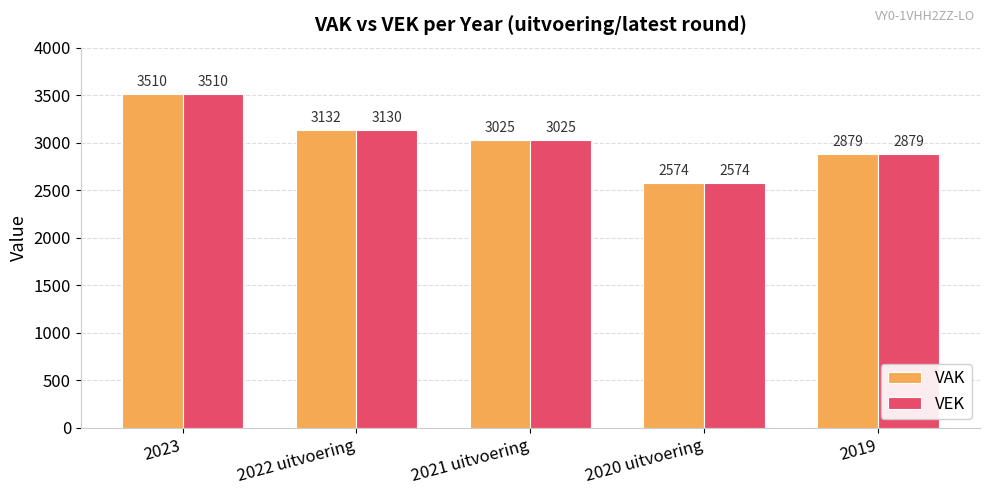

How many series are shown in this chart?

2